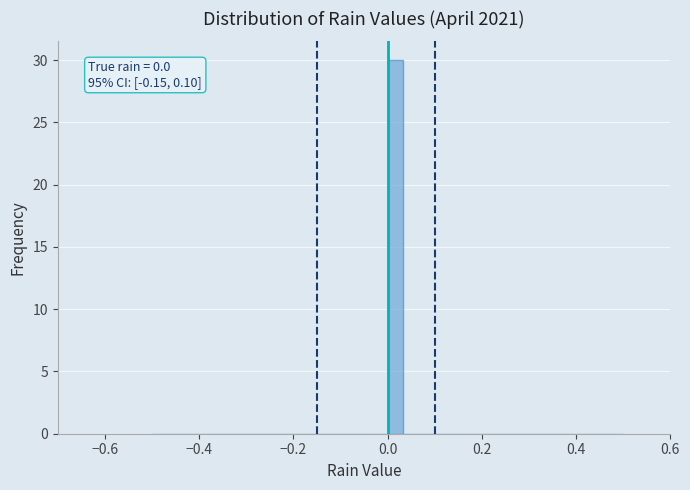

Read against the x-axis, roughly where is the centre of the tallest bar?

0.02